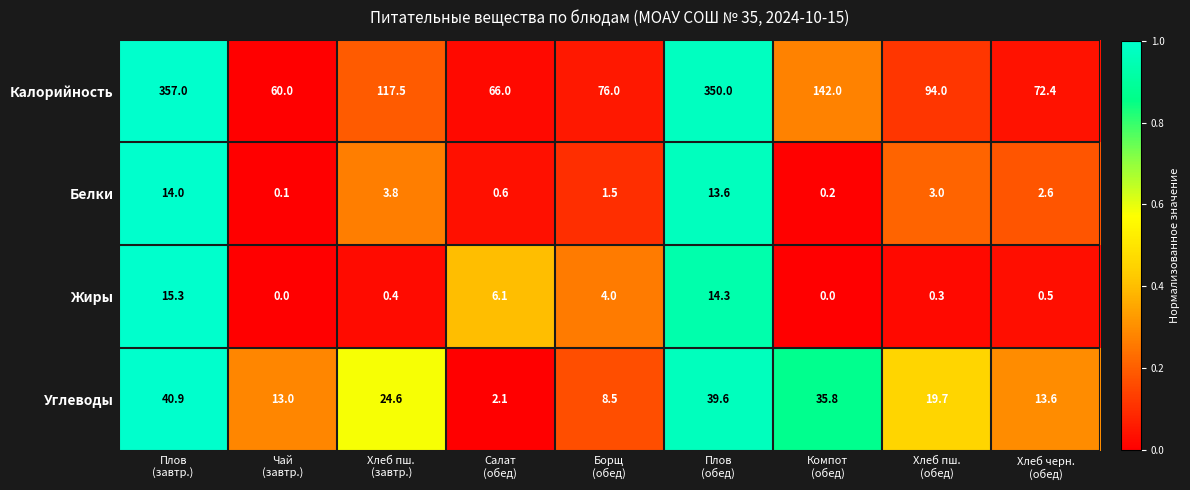

What is the minimum value for Калорийность?

60.0